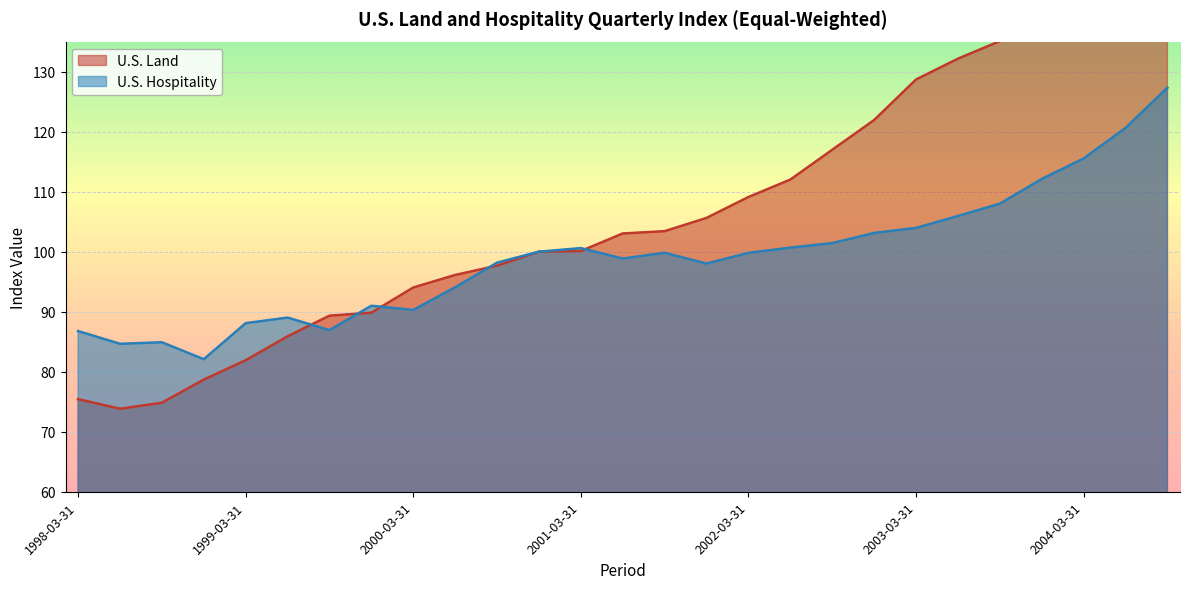

Which series changed the most between 1998-12-31 and 2000-09-30?

U.S. Land